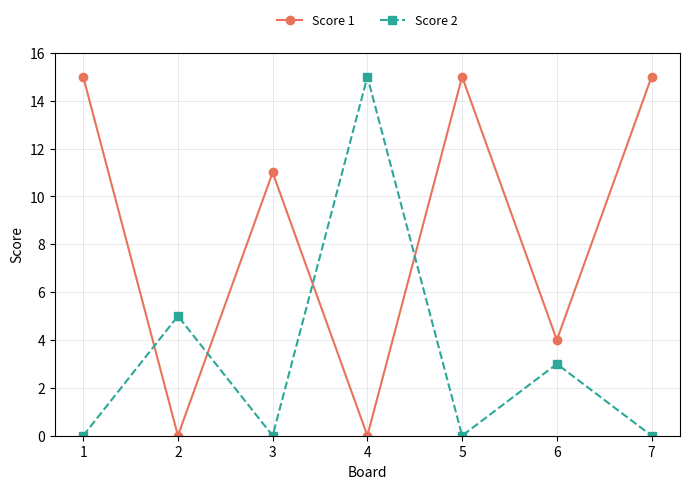

What is the sum of all Score 2 values?

23